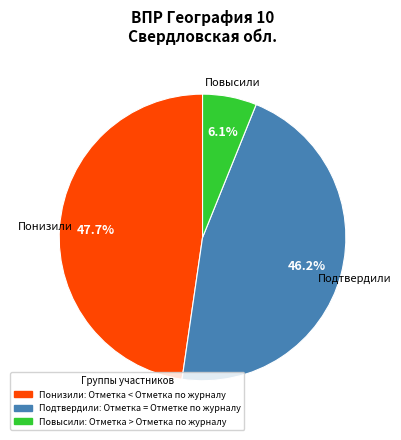

To the nearest percent, what is the difference between the largest and smallest slice percentages?

42%